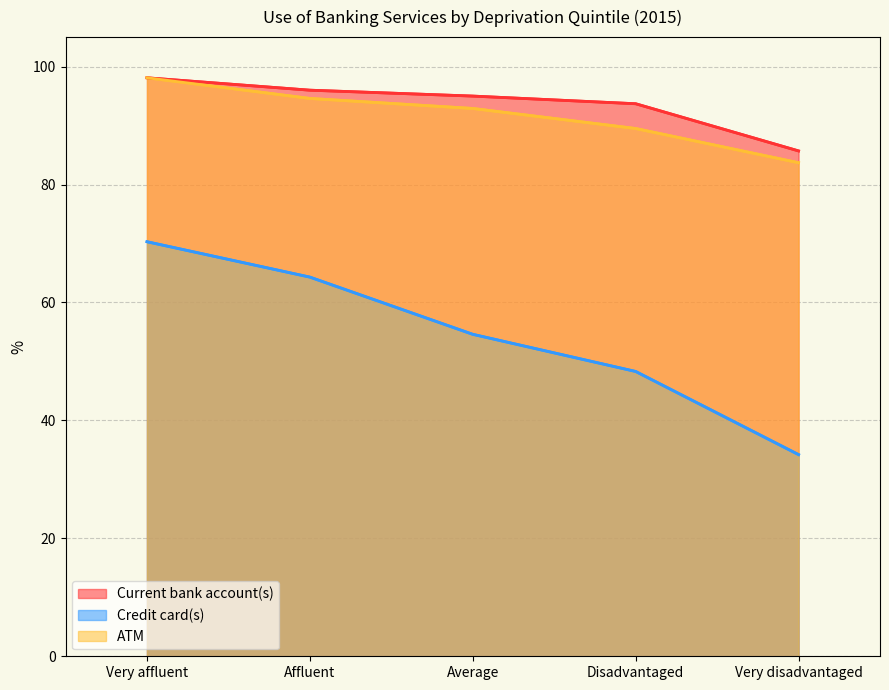

What is the total value across all series at Affluent?

254.9